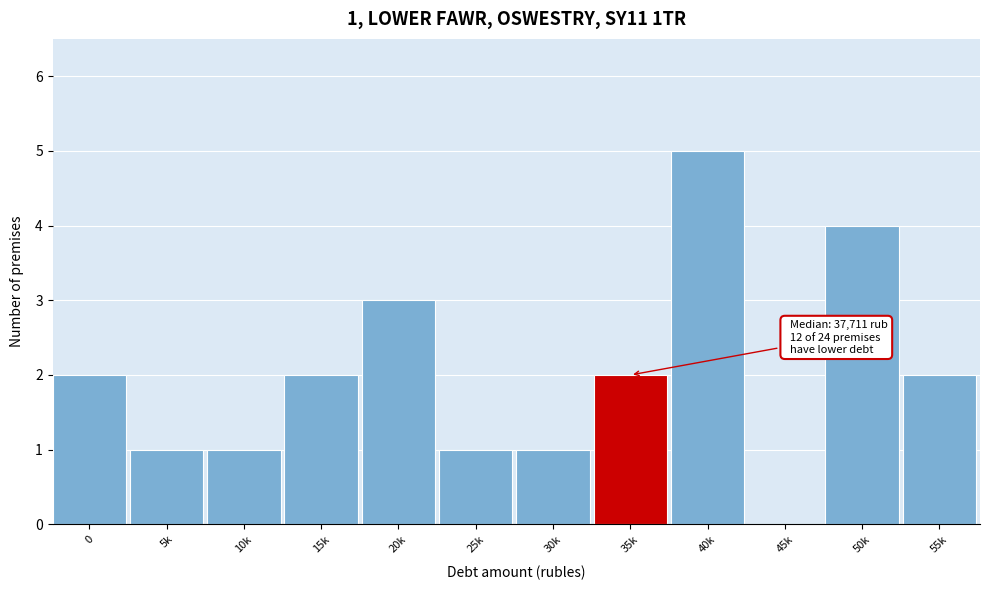

Reading left to right, transcribe all the data shown in this chart.

0=2	5k=1	10k=1	15k=2	20k=3	25k=1	30k=1	35k=2	40k=5	45k=0	50k=4	55k=2